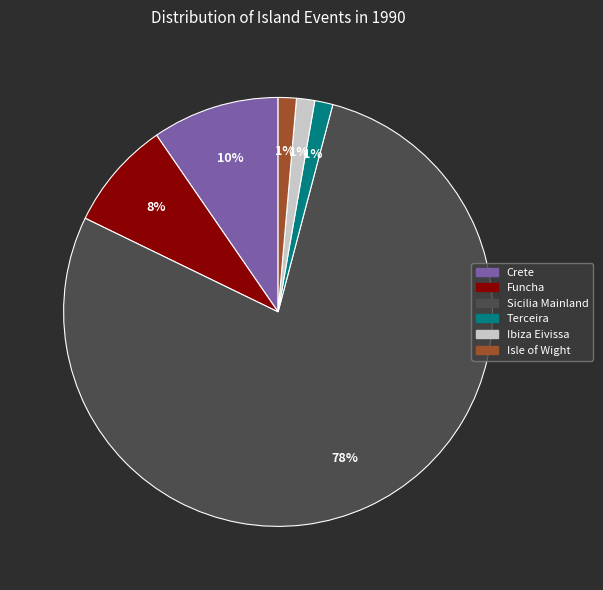

Count the number of slices in the pie.

6